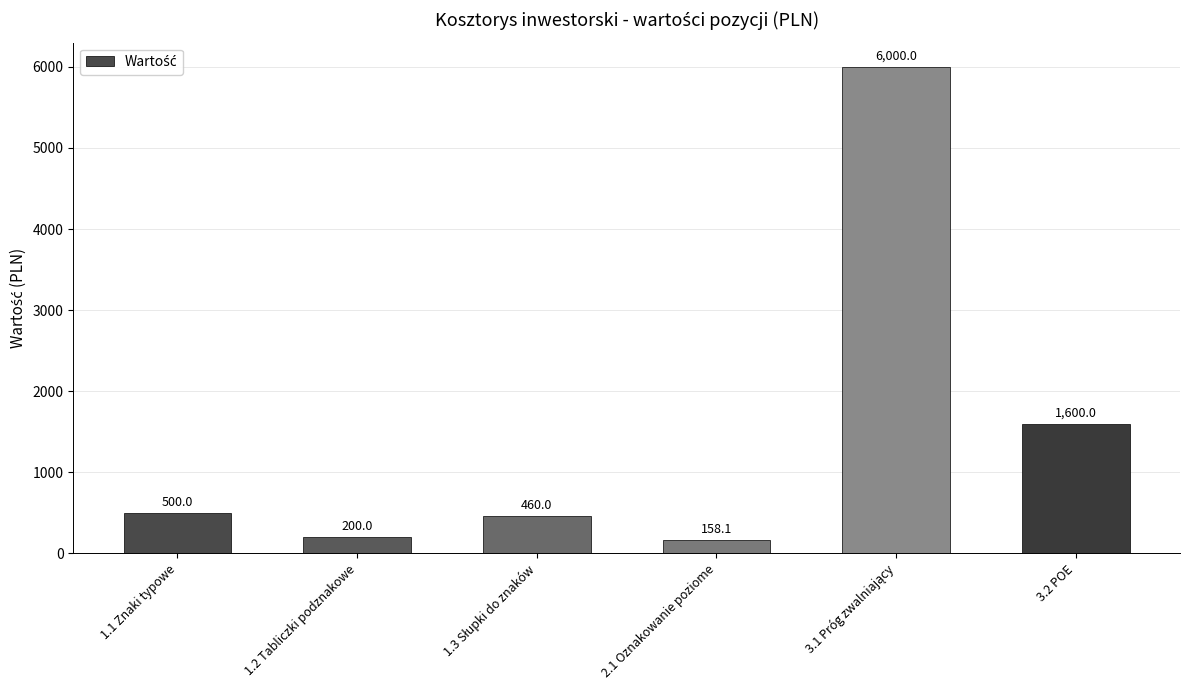

What position from the right is 1.2 Tabliczki podznakowe?

5